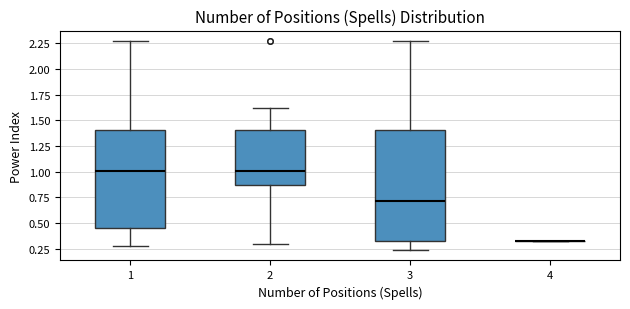

Which box is the tallest, from its lower edge to its upper edge?

3